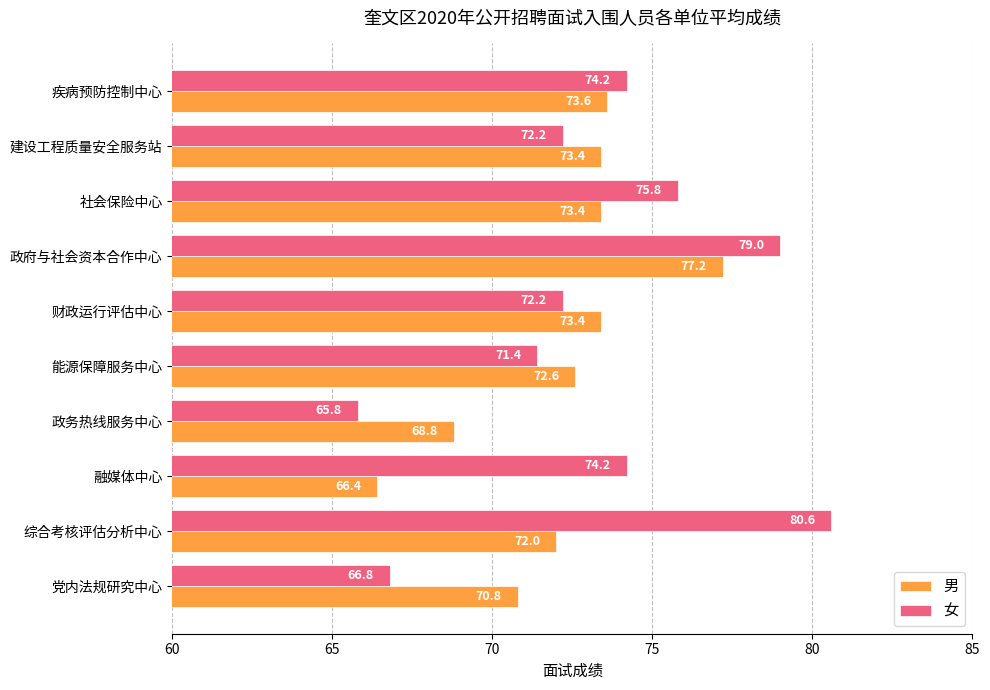

Where is 男 nearest to the value 71?

党内法规研究中心